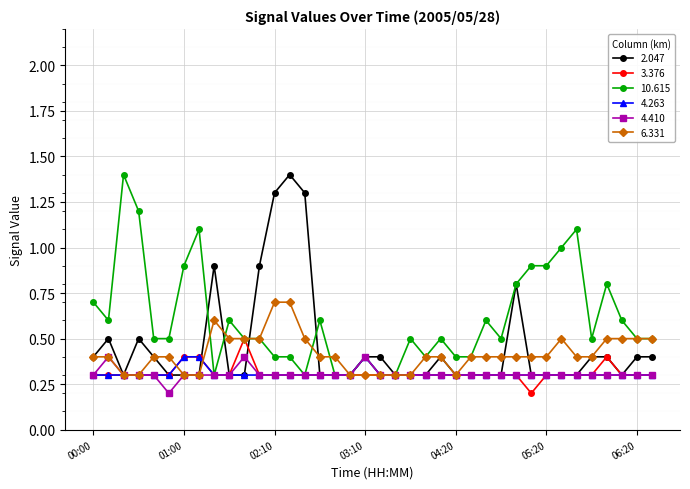

What is the maximum value for 6.331?

0.7